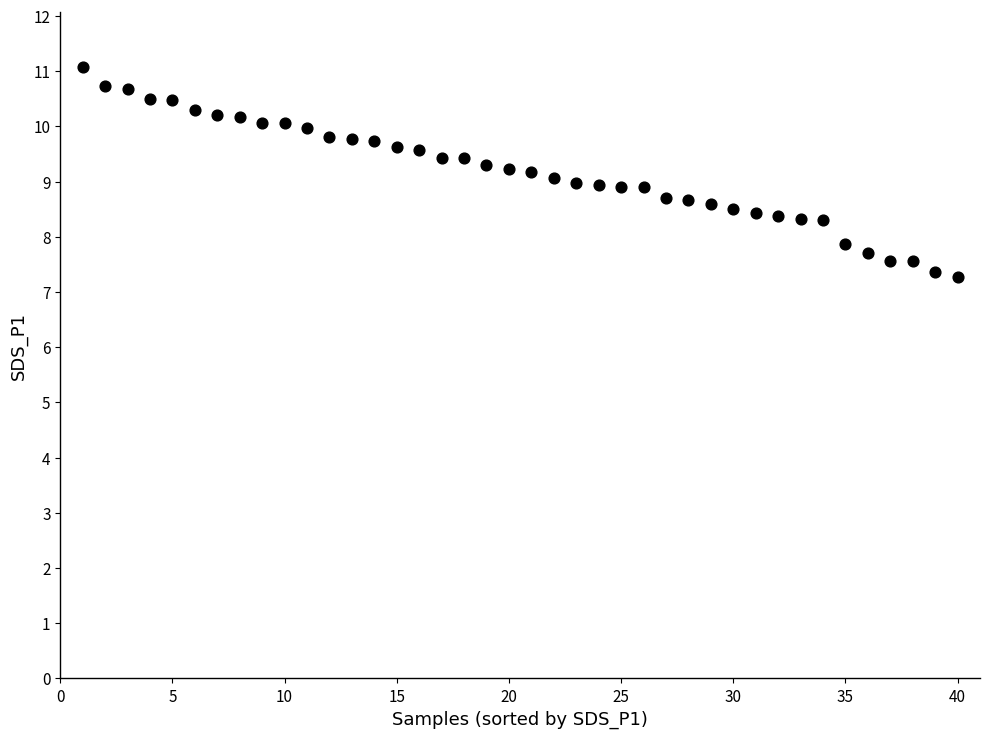

What is the range of Y values (max minus min)?

3.8